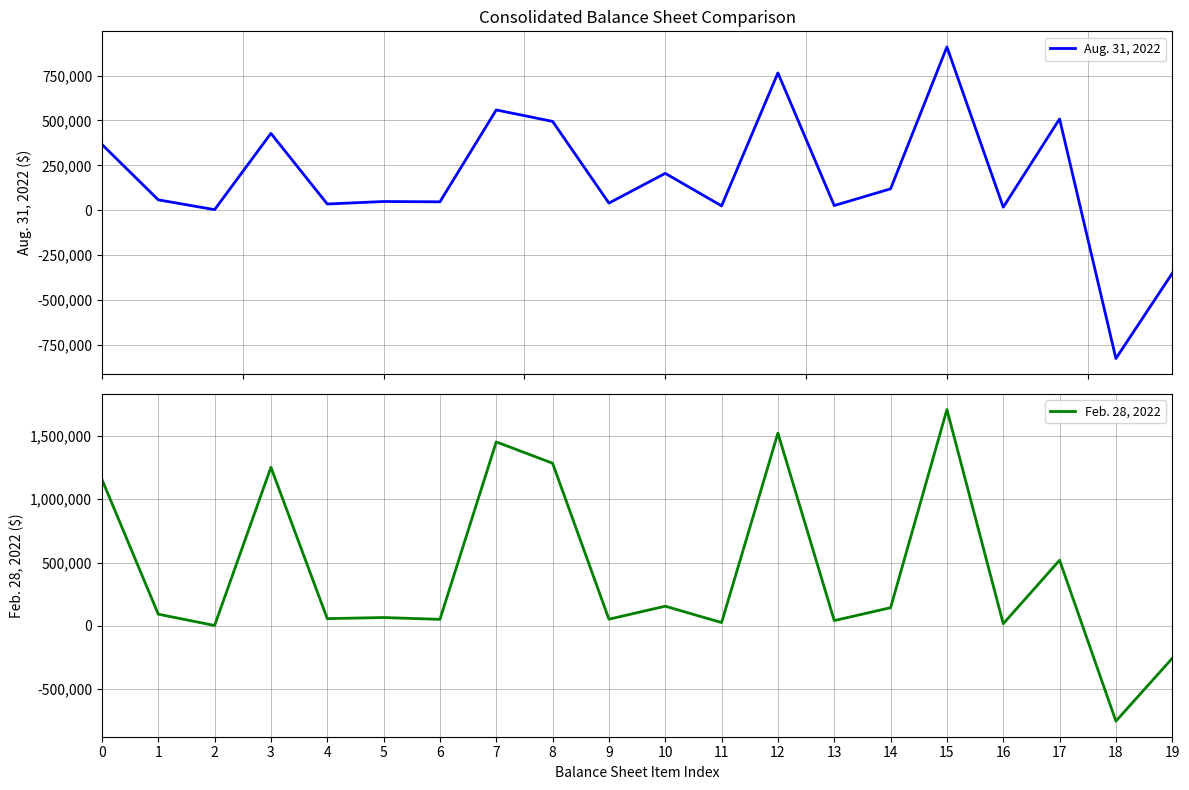

What value does the Feb. 28, 2022 series have at 13?

42201